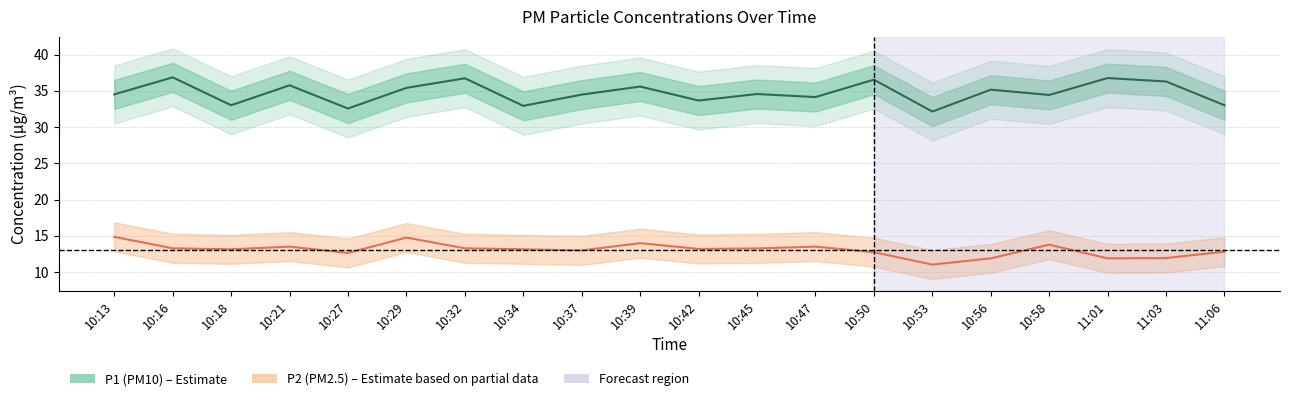

What is the label of the 12th point from the left?

10:45